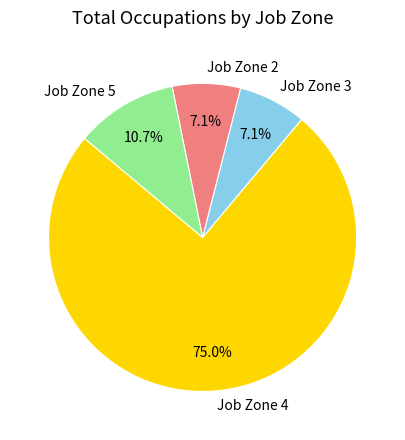

What portion of the pie excludes Job Zone 3?

92.9%